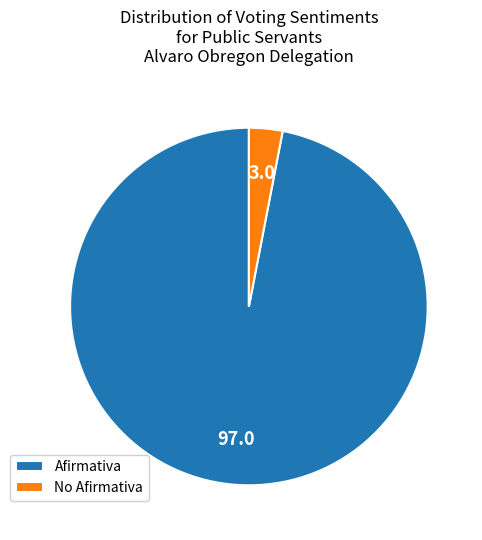

Is Afirmativa the majority of the pie?

Yes